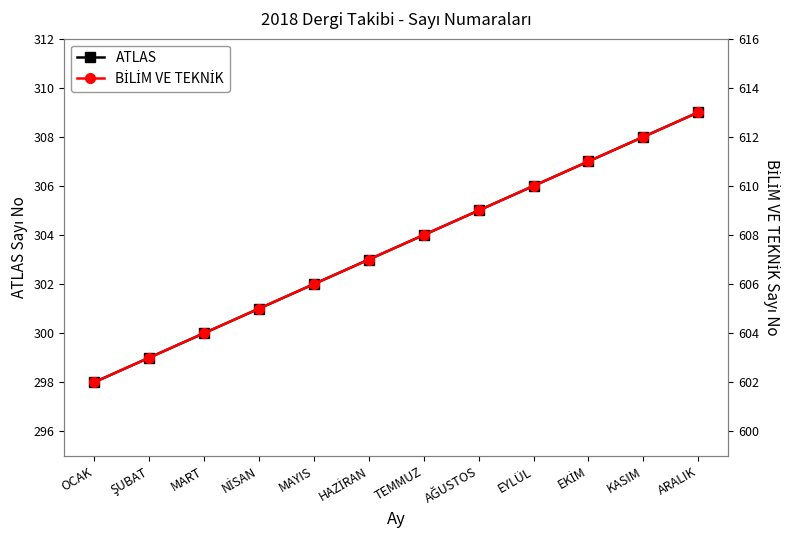

Count the number of categories in the chart.

12